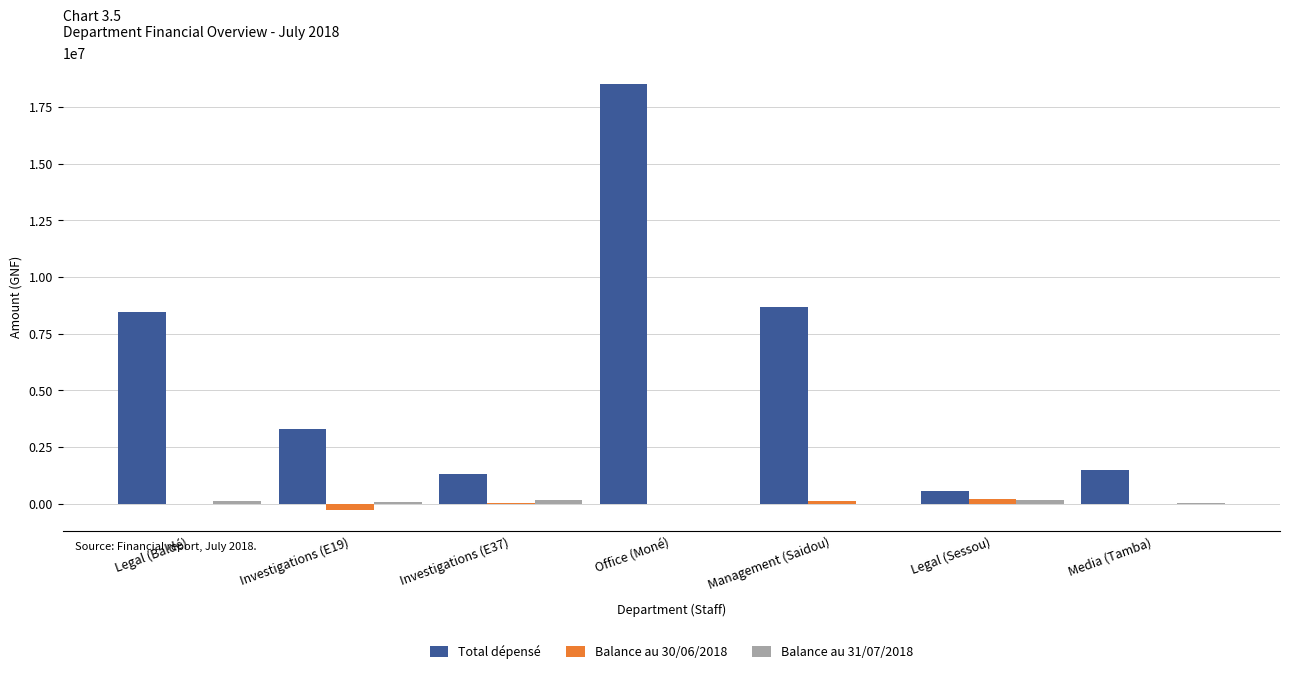

The value of Balance au 30/06/2018 at Legal (Baldé) is 0. True or false?

True